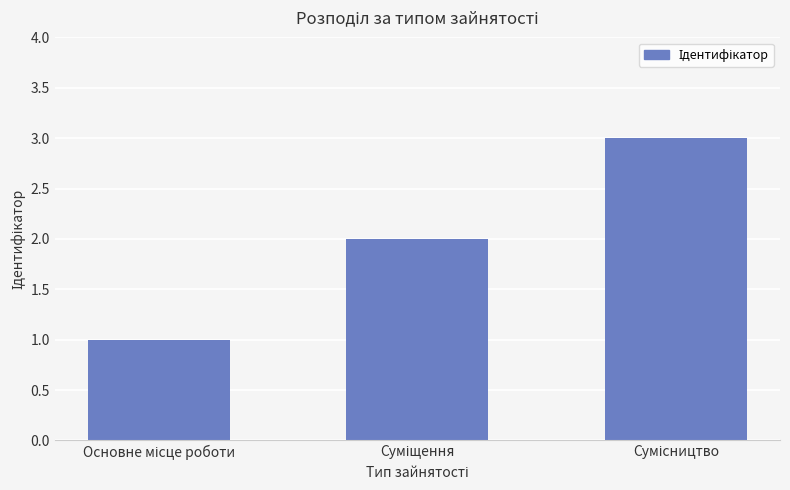

What is the maximum value shown in the chart?

3